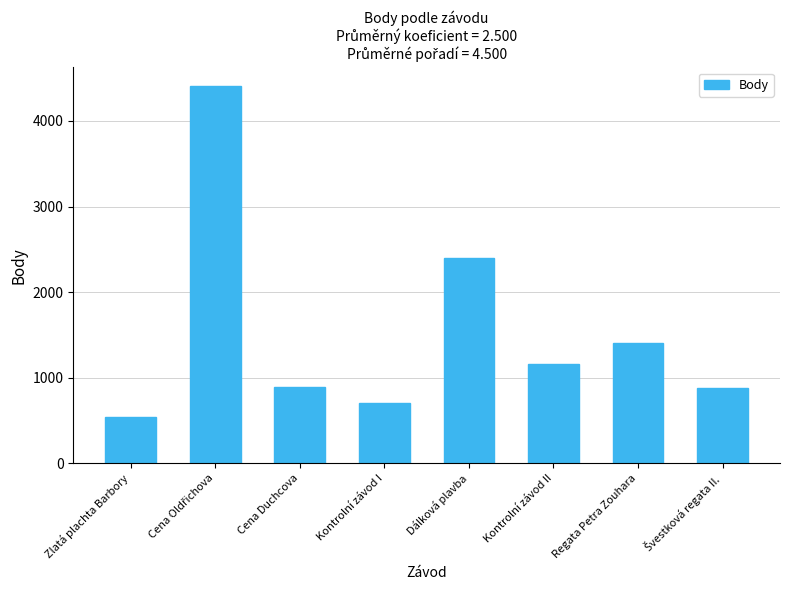

What is the sum of all values?

12376